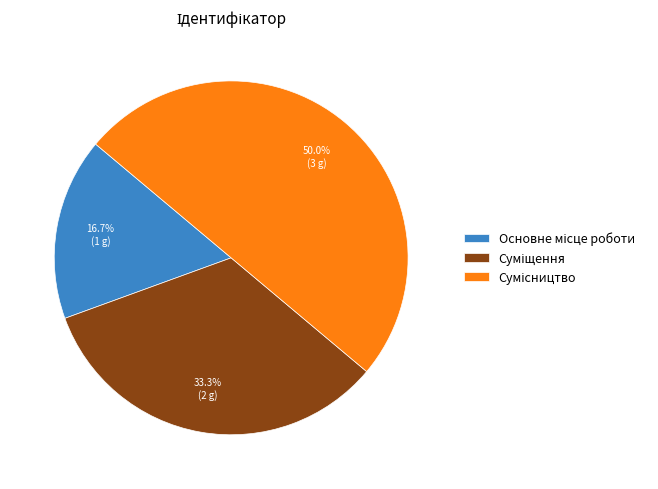

What percentage is the Суміщення slice, to the nearest percent?

33%